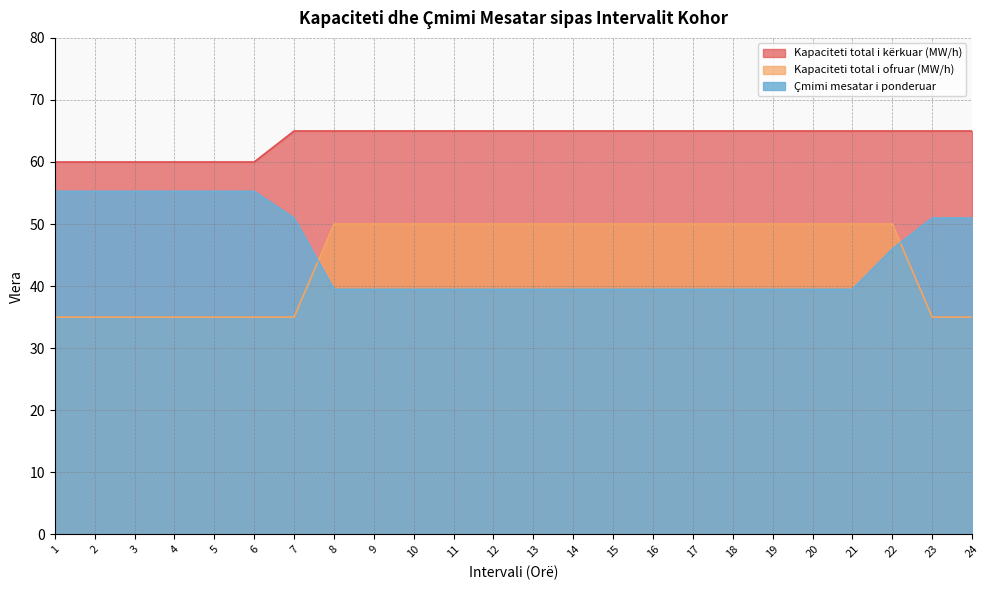

Where is Kapaciteti total i kërkuar (MW/h) nearest to the value 62?

1